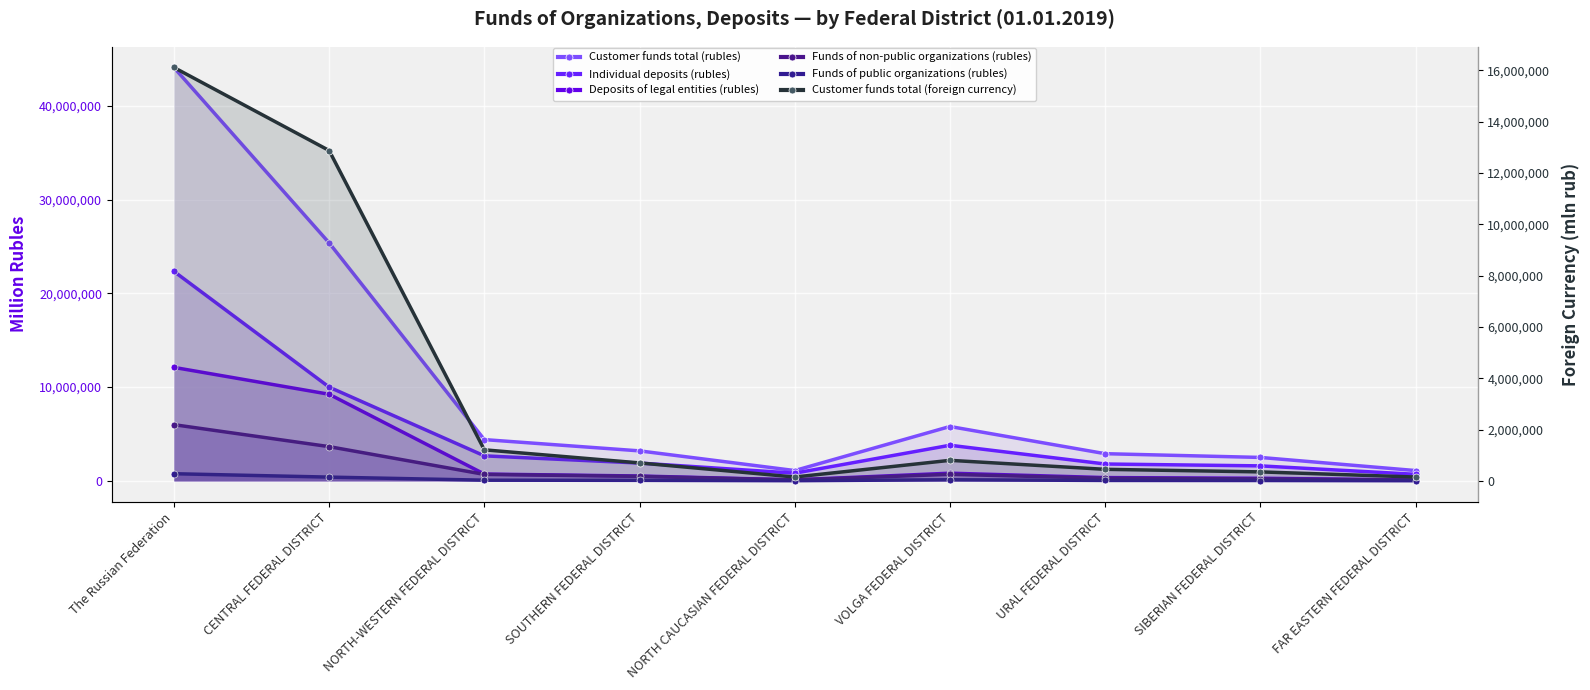

At which category is the sum across all series the highest?

The Russian Federation